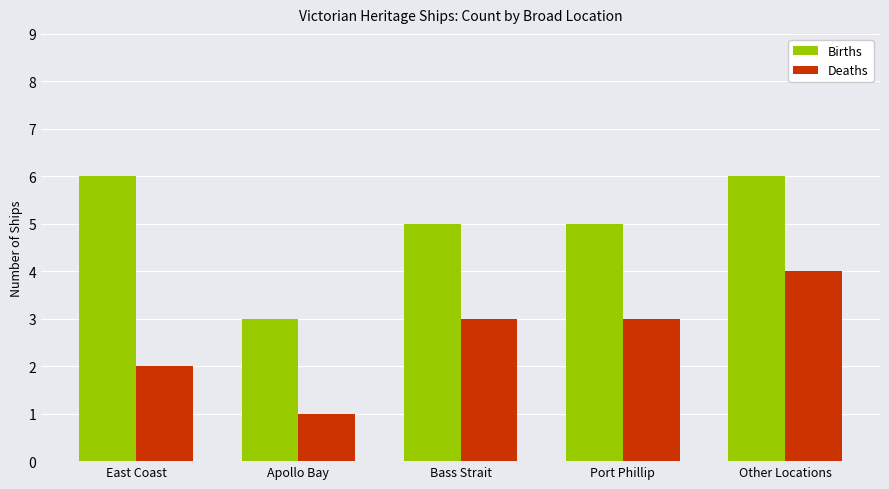

At Bass Strait, list the series in order from smallest to largest.

Deaths, Births